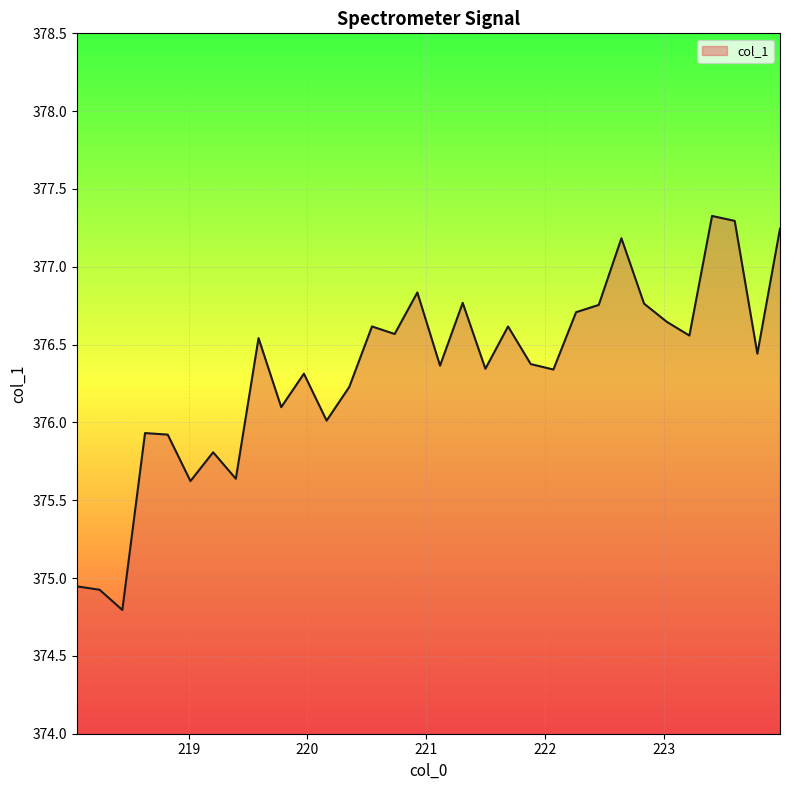

What is the difference between the maximum and minimum values?

2.5